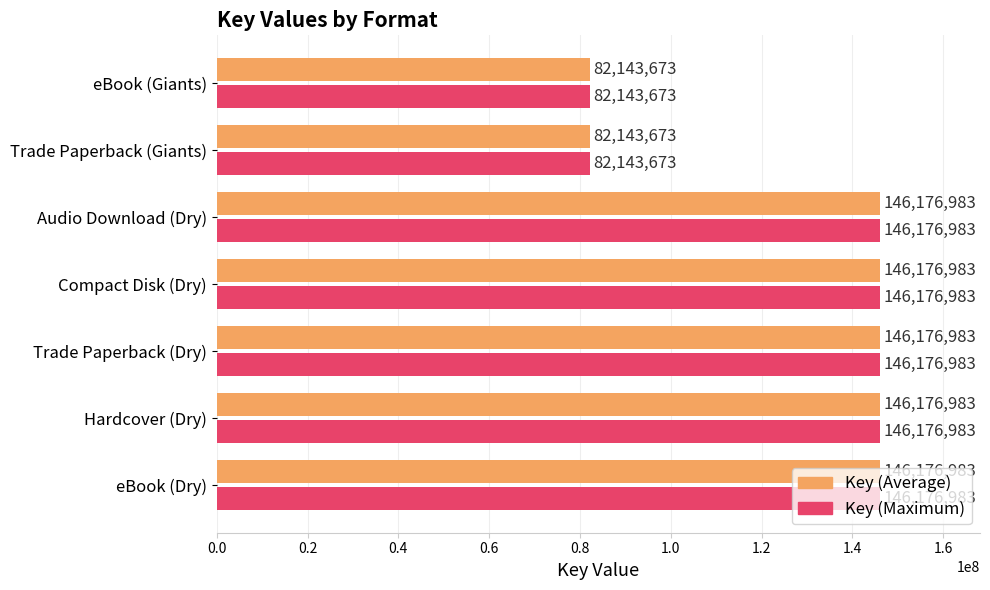

What is the minimum value shown in the chart?

82143673